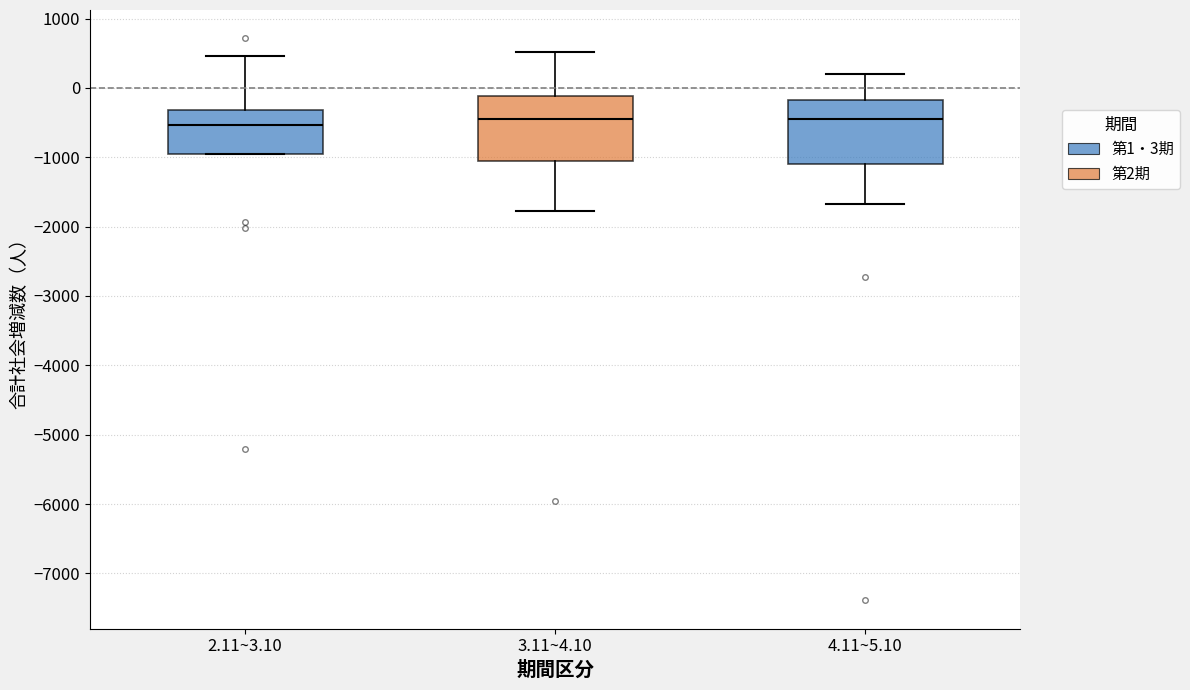

Reading left to right, read every box against the y-axis: the position of its median line, the range the box covers, and the ends of its whiskers. The values are not printed on the chart, so give them approximately, as read against the axis.

2.11~3.10: median -500, box -1000 to -300, whiskers -1000 to 500
3.11~4.10: median -400, box -1000 to -100, whiskers -1800 to 500
4.11~5.10: median -400, box -1100 to -200, whiskers -1700 to 200